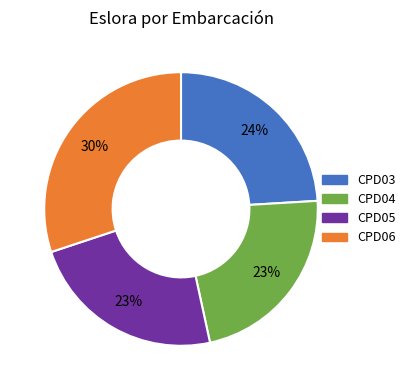

To the nearest percent, what is the combined percentage of CPD04 and CPD03?

47%